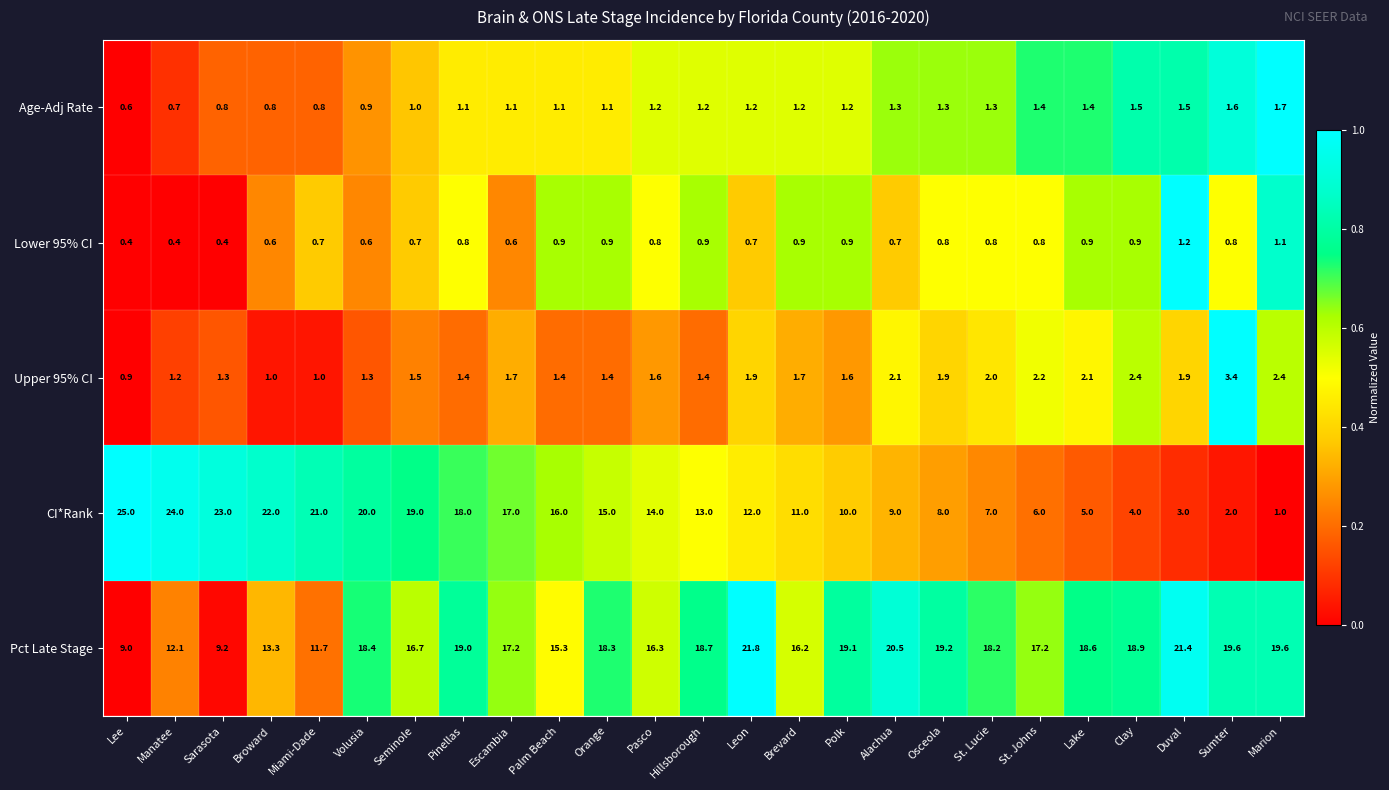

List the series in order of their peak value, highest first.

CI*Rank, Pct Late Stage, Upper 95% CI, Age-Adj Rate, Lower 95% CI